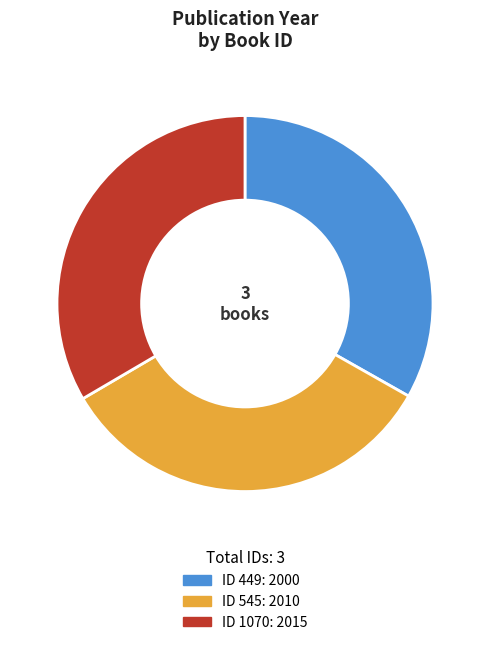

Does any single category account for the majority?

No